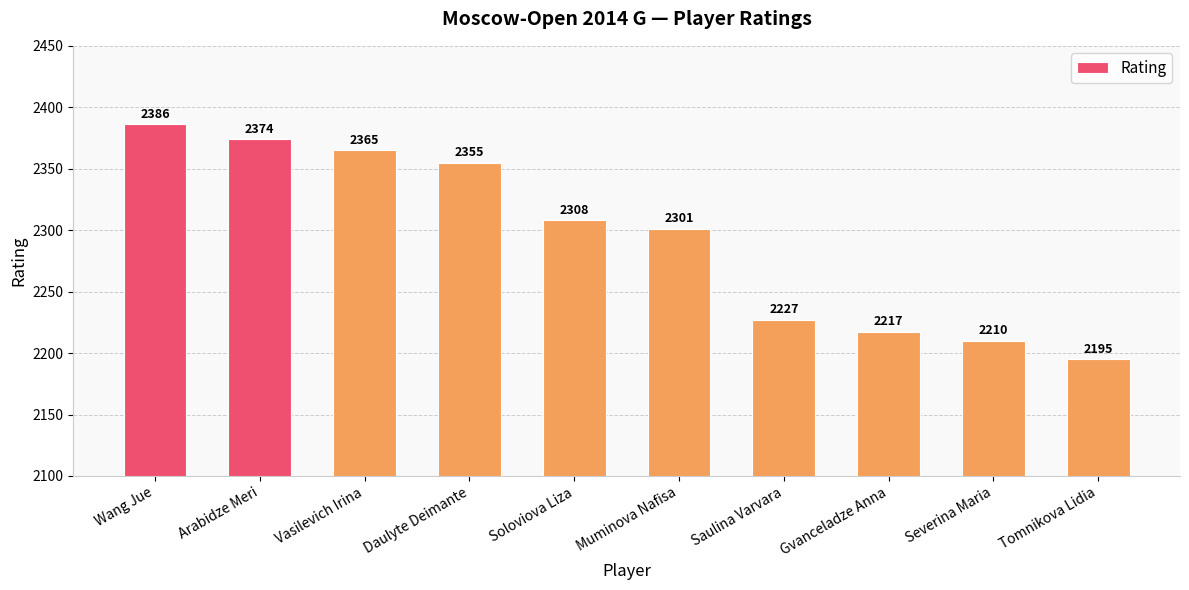

The value at Wang Jue is 1121. True or false?

False